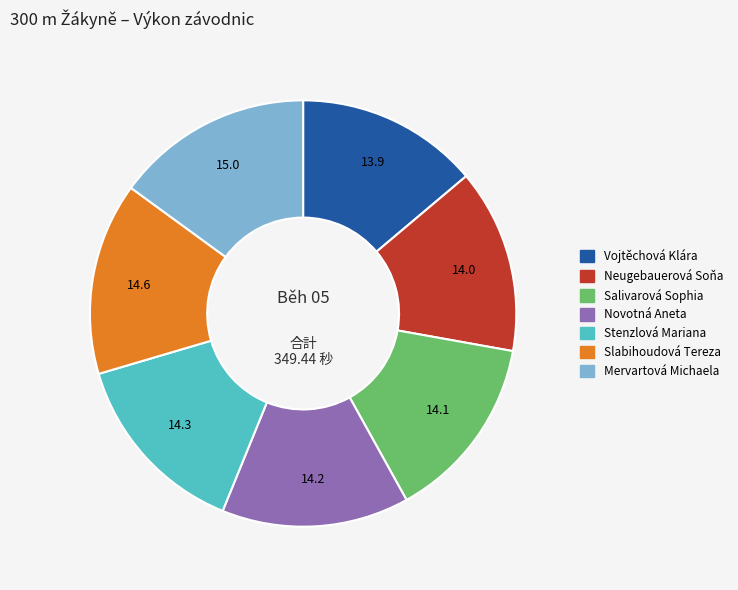

How many segments does this pie chart have?

7